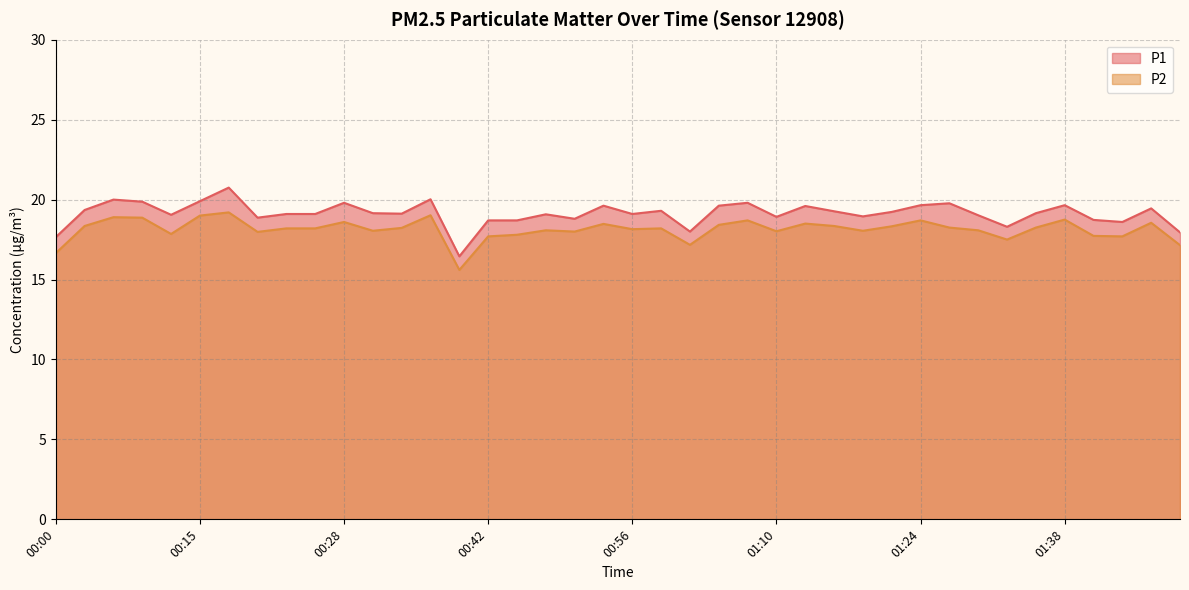

True or false: P1 has more than 2 interior local peaks.

True